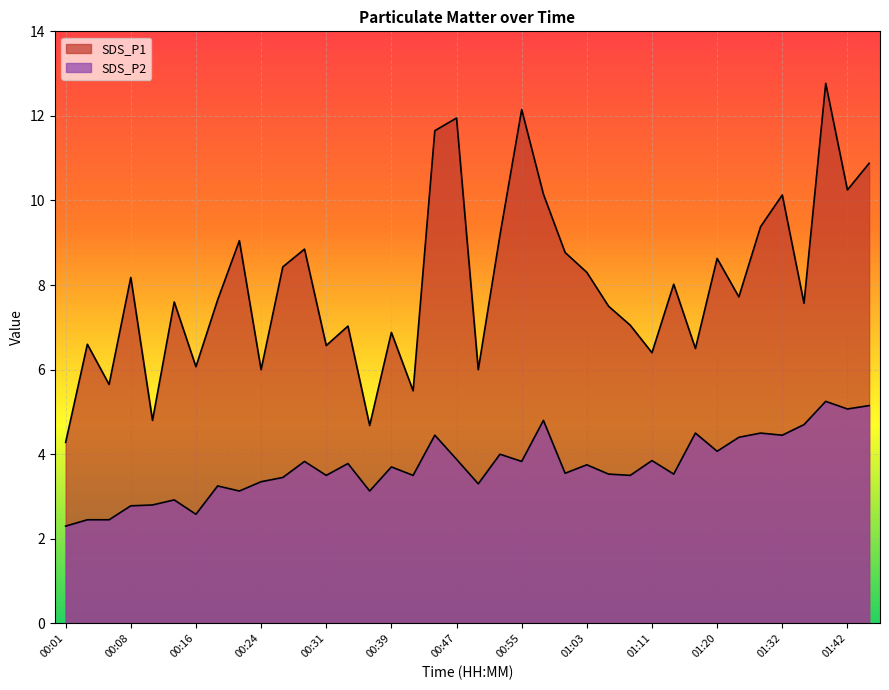

How many lines are shown in the chart?

2